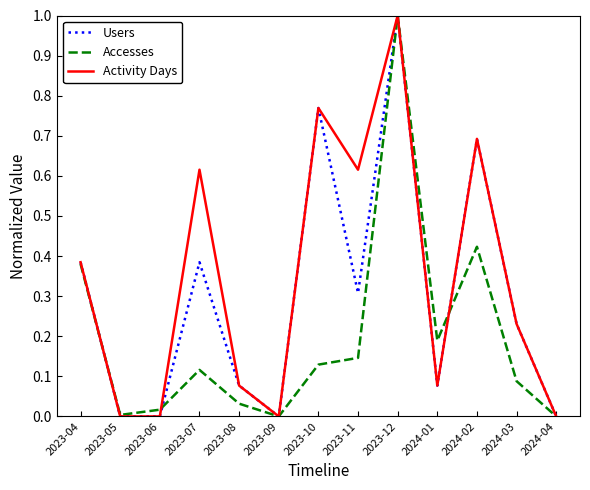

Which series changed the most between 2023-10 and 2024-02?

Accesses